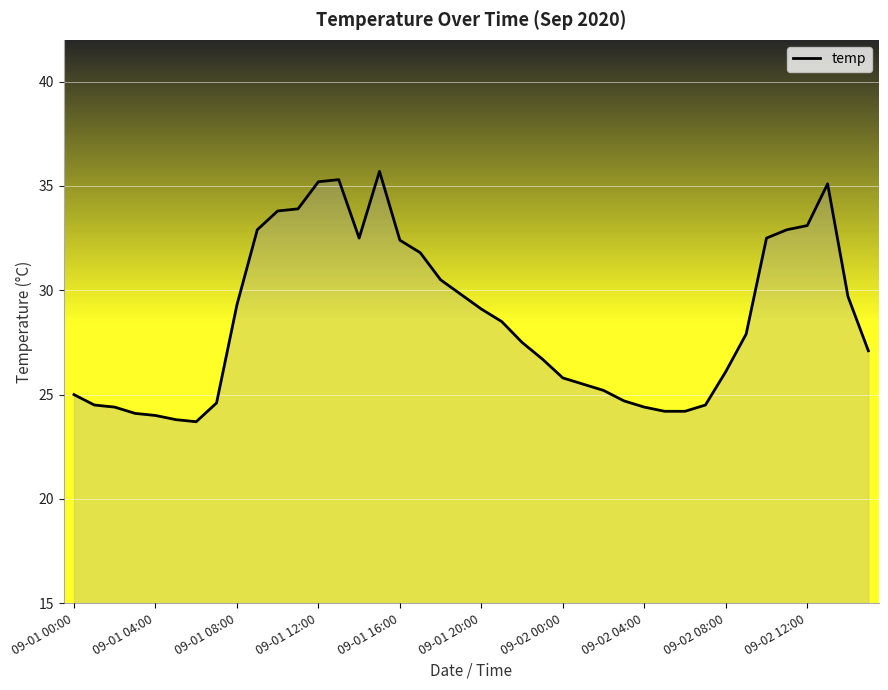

What is the greatest value displayed?

35.7